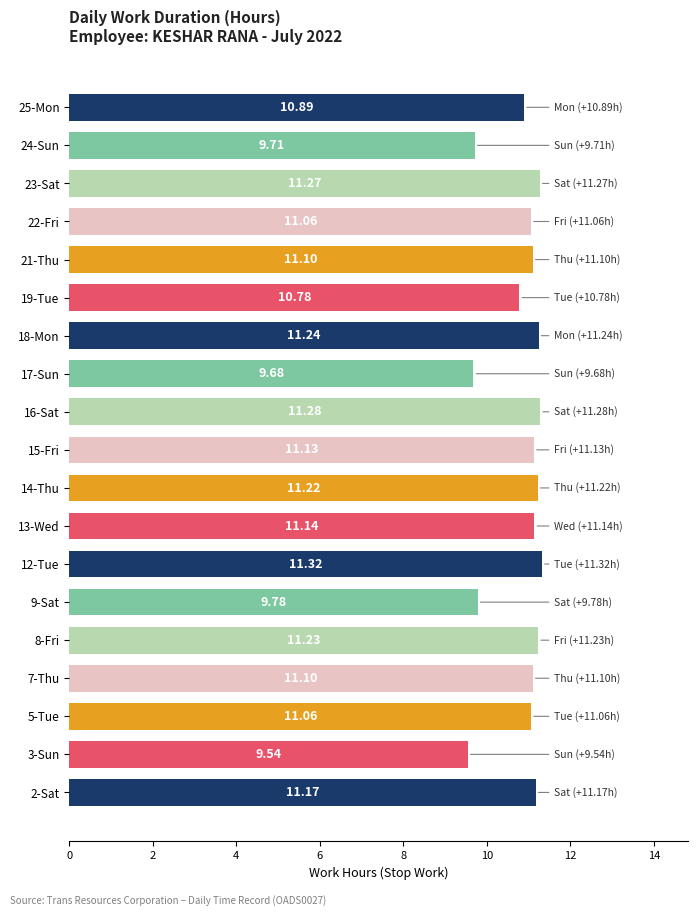

What is the average value?

10.8